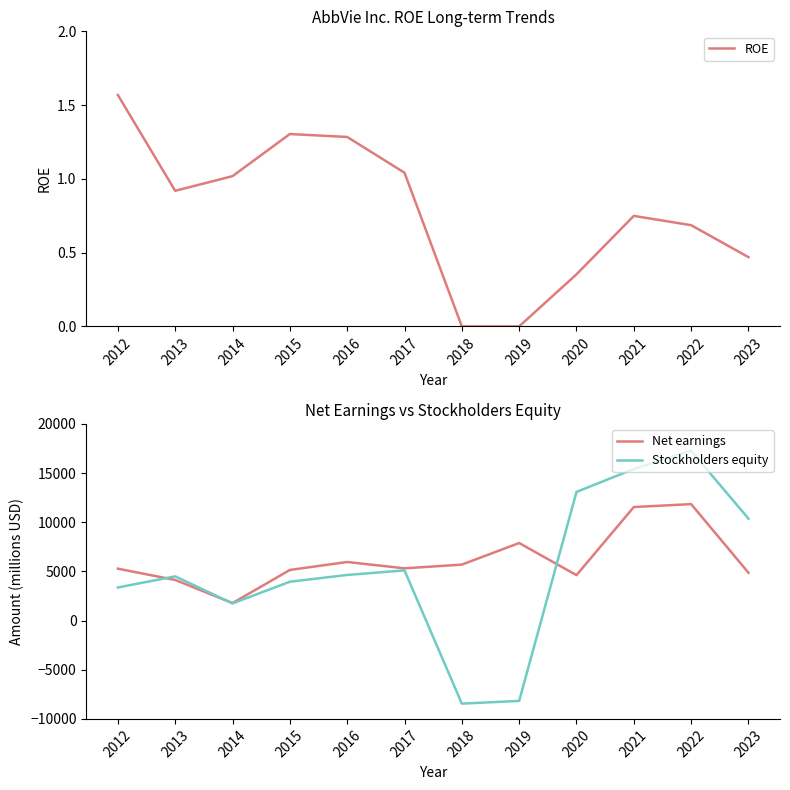

True or false: ROE and Net earnings intersect in this chart.

False